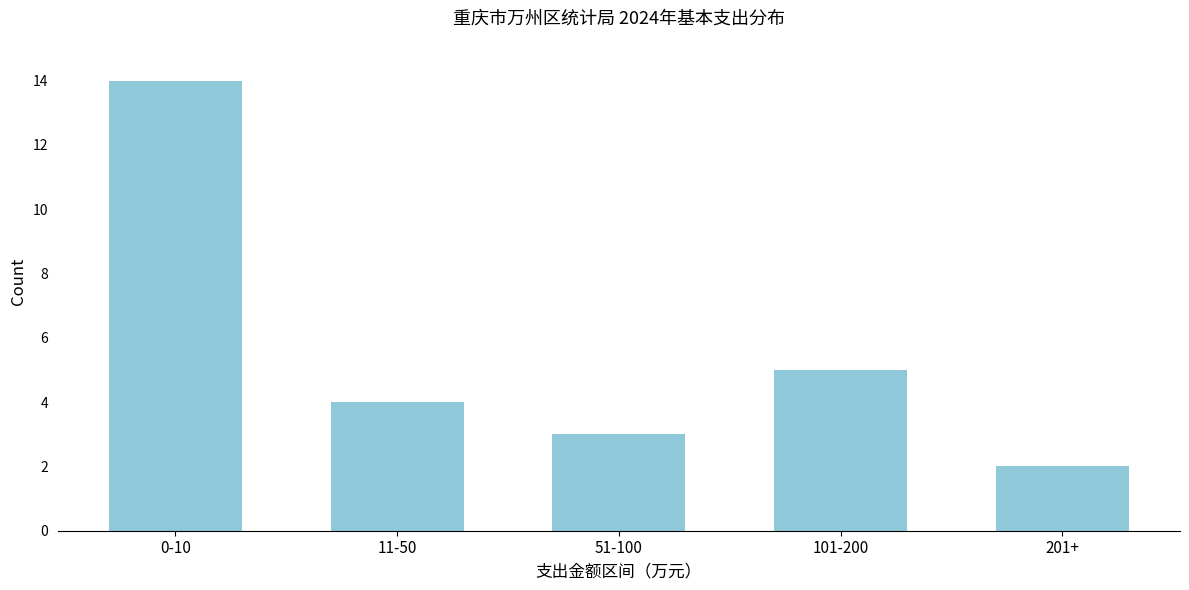

Reading right to left, transcribe all the data shown in this chart.

201+=2	101-200=5	51-100=3	11-50=4	0-10=14